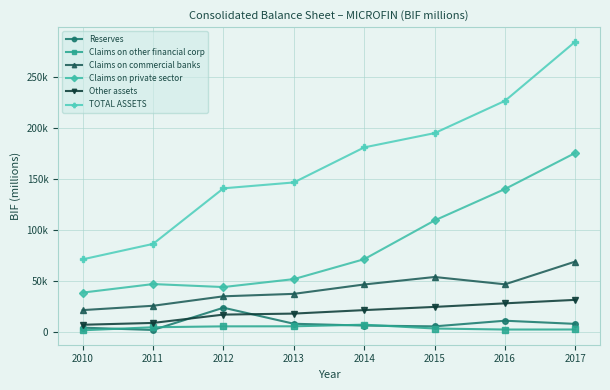

At which label is Reserves closest to 12457?

2016